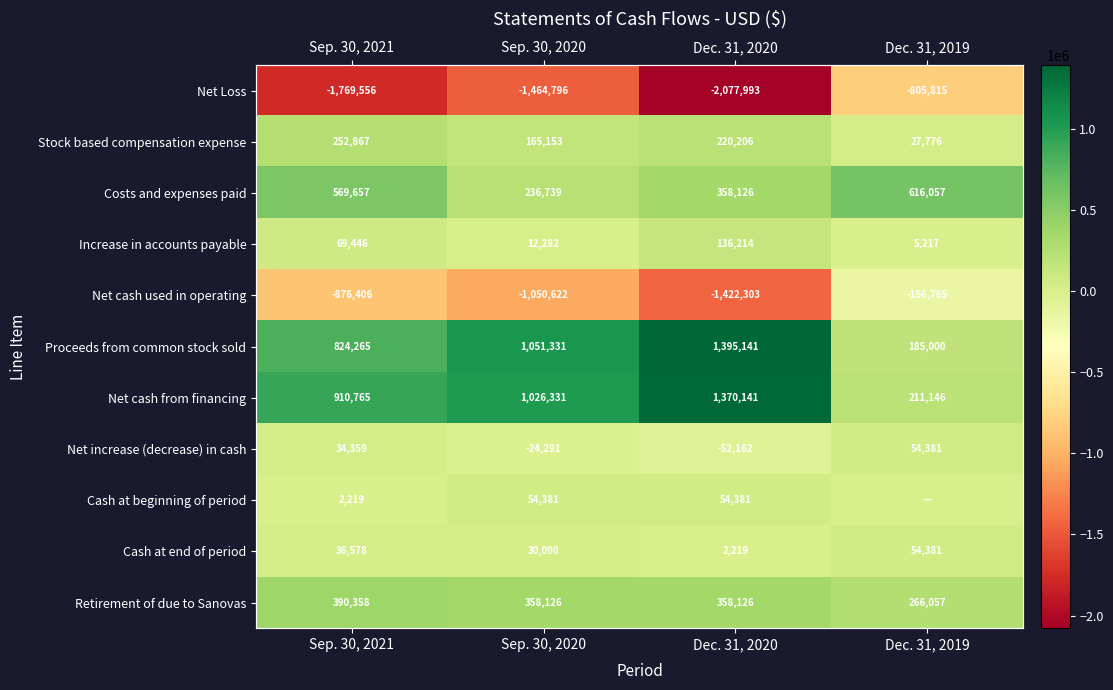

True or false: Net cash from financing has a value of 2087961 at Dec. 31, 2020.

False